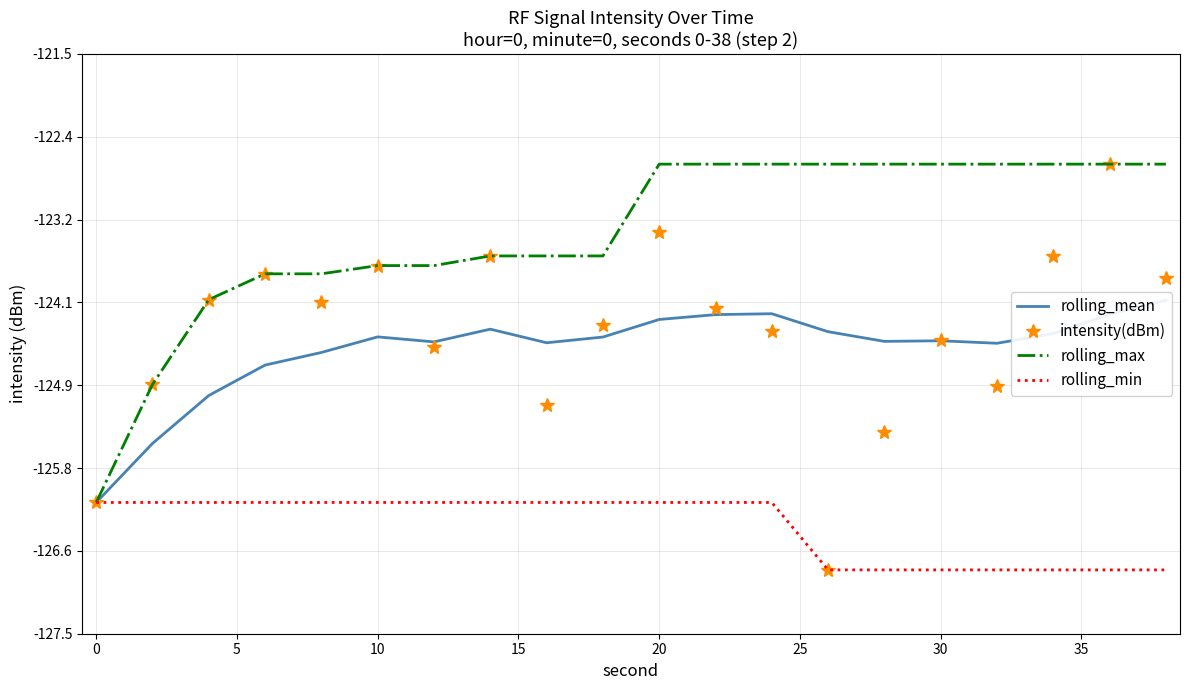

The intensity(dBm) series shows -124.5 at 30. True or false?

True